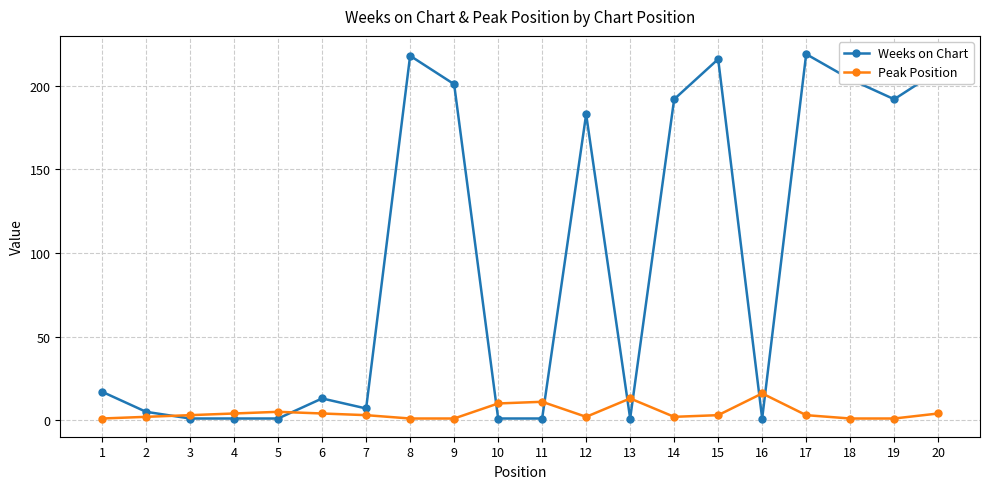

Count the number of categories in the chart.

20